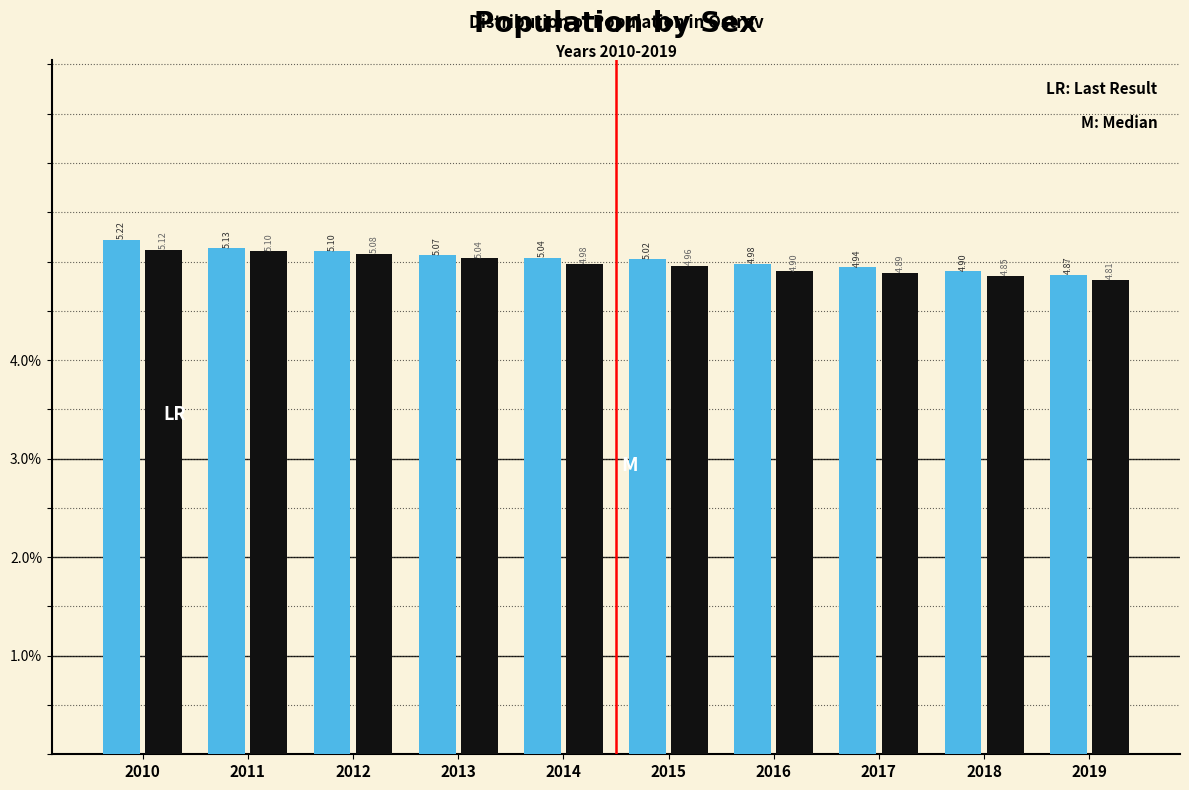

What is the total value across all series at 2014?

10.0